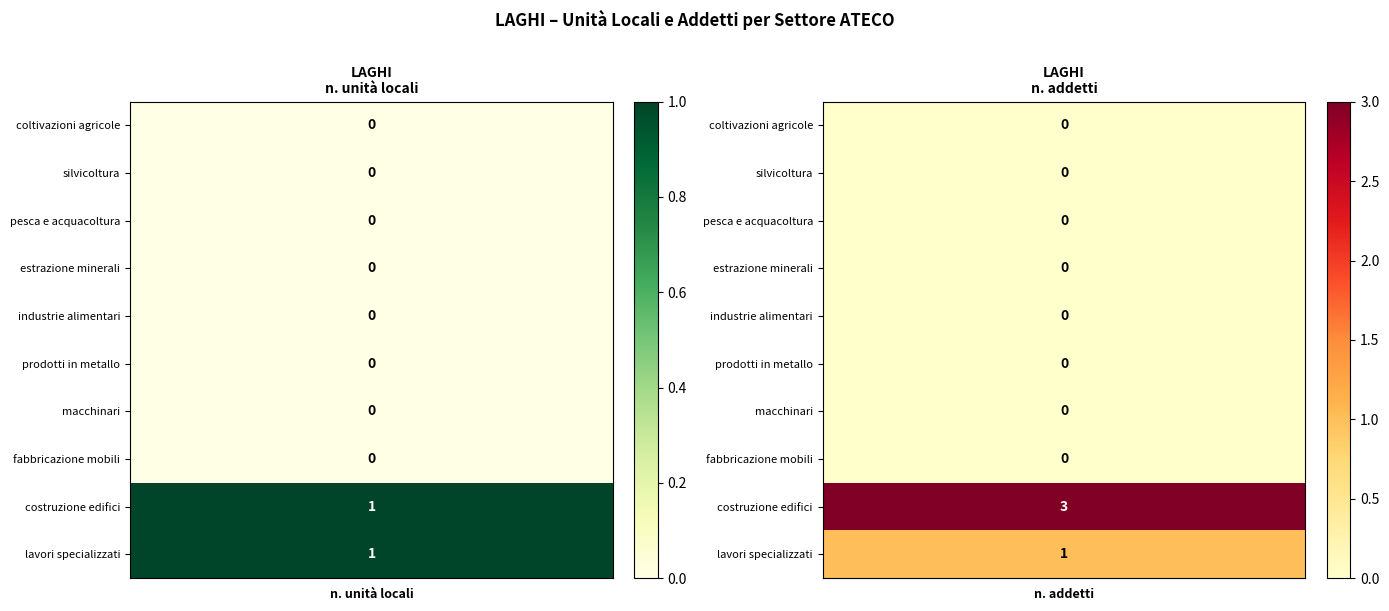

Is the value of costruzione di edifici at 1 greater than the value of fabbricazione macchinari at 1?

Yes